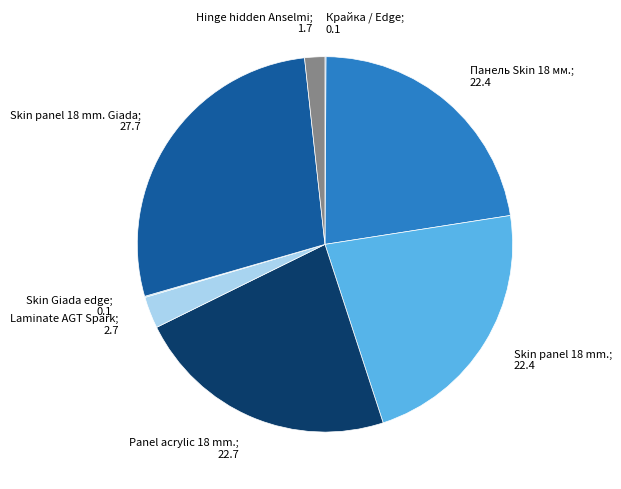

Is there a majority slice in this chart?

No